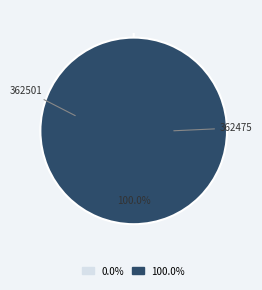

To the nearest percent, what is the average slice percentage?

50%